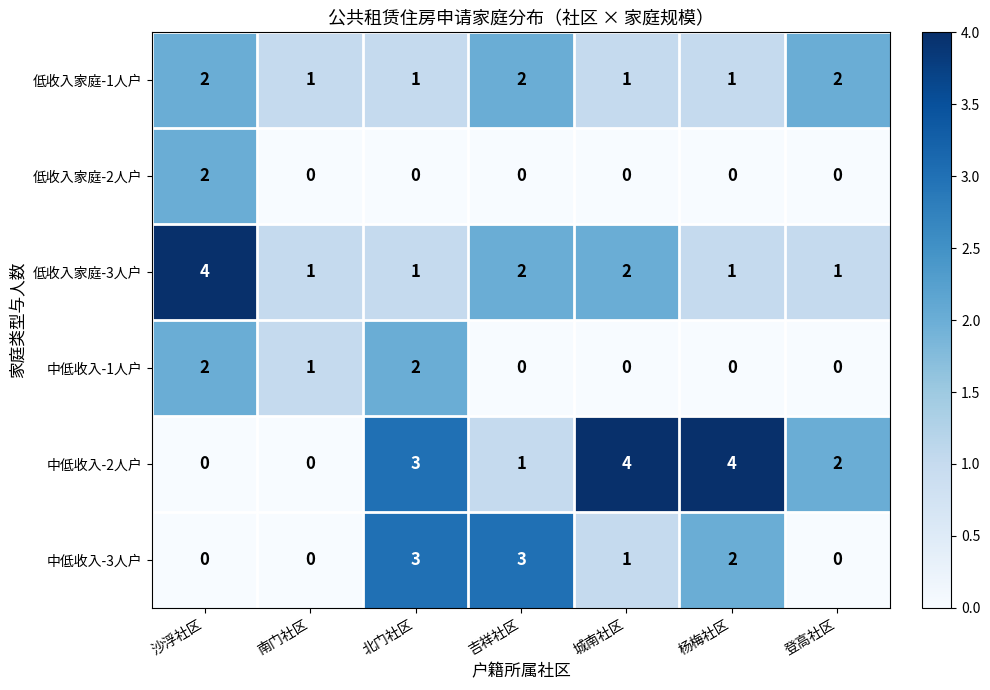

How many positive values does the 低收入家庭-2人户 series have?

1